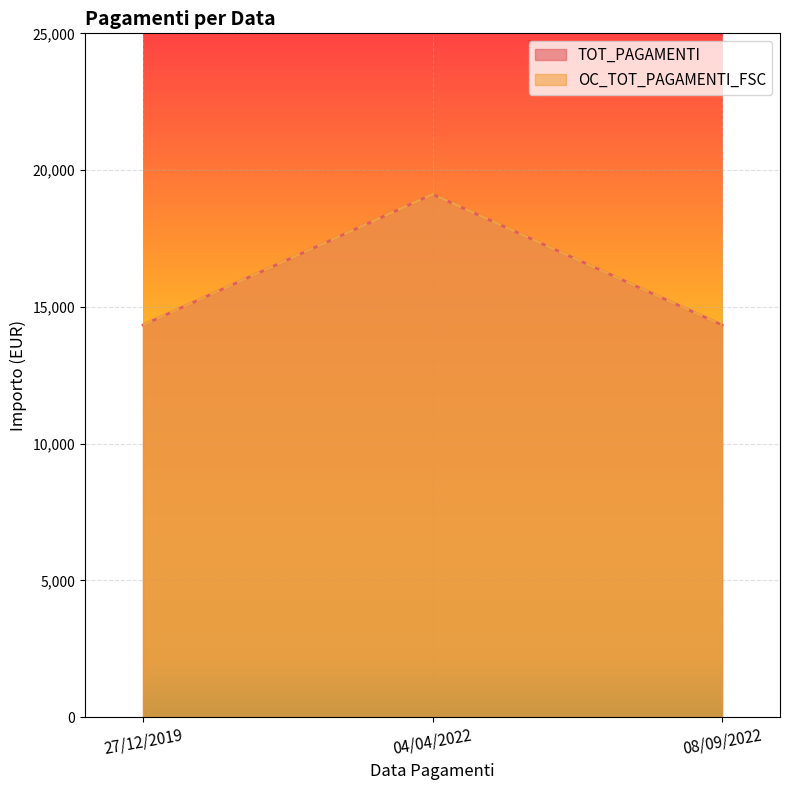

Which series has the largest range (max minus min)?

TOT_PAGAMENTI